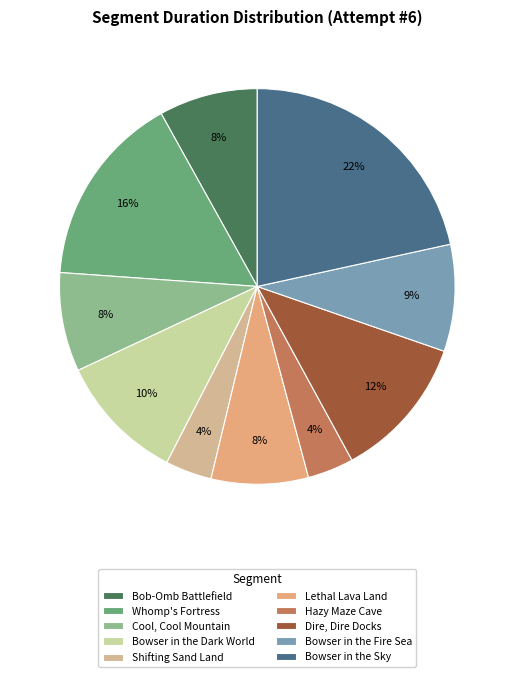

The Whomp's Fortress slice represents 10% of the pie. True or false?

False